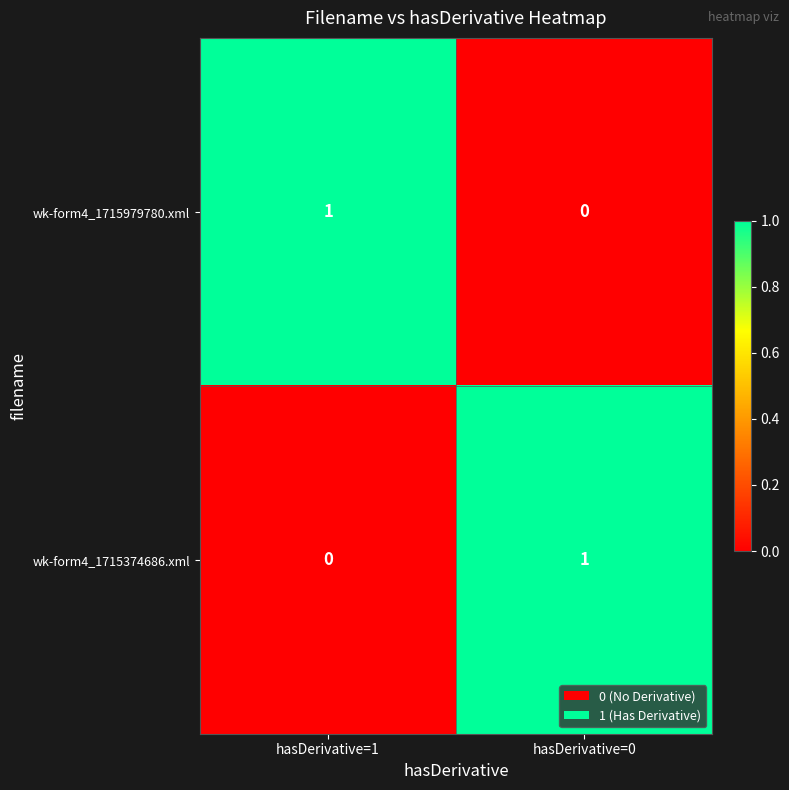

Rank the categories by wk-form4_1715374686.xml value from highest to lowest.

hasDerivative=0, hasDerivative=1